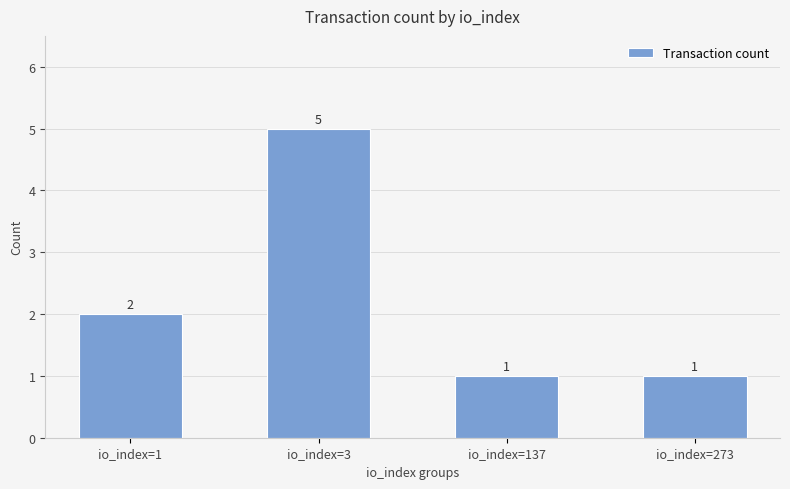

What is the minimum value shown in the chart?

1